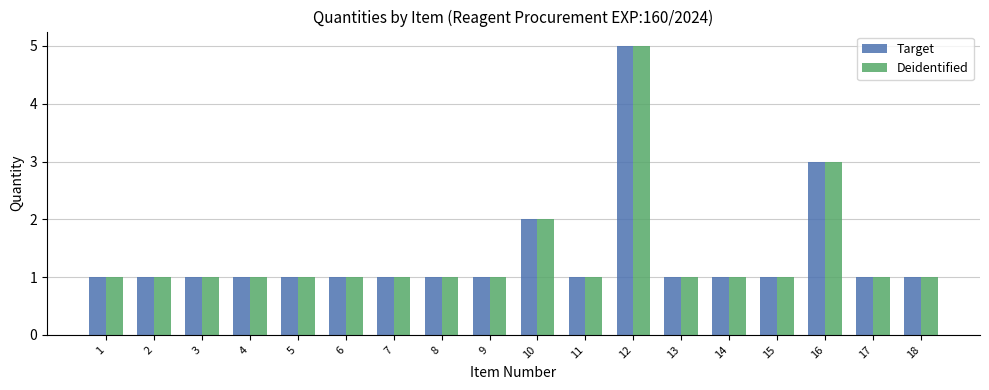

Which category has the highest value across all series?

12